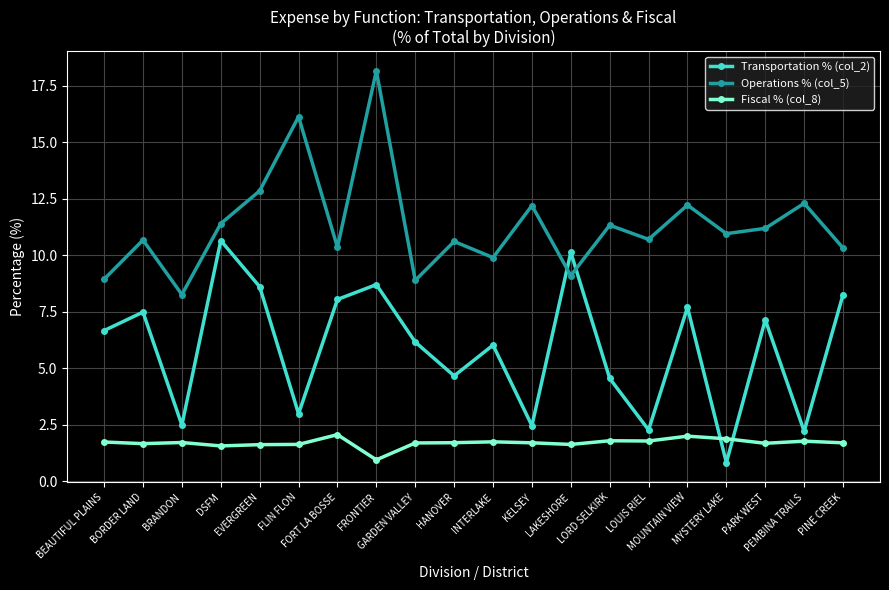

How many data points in Fiscal % (col_8) are above 1?

19